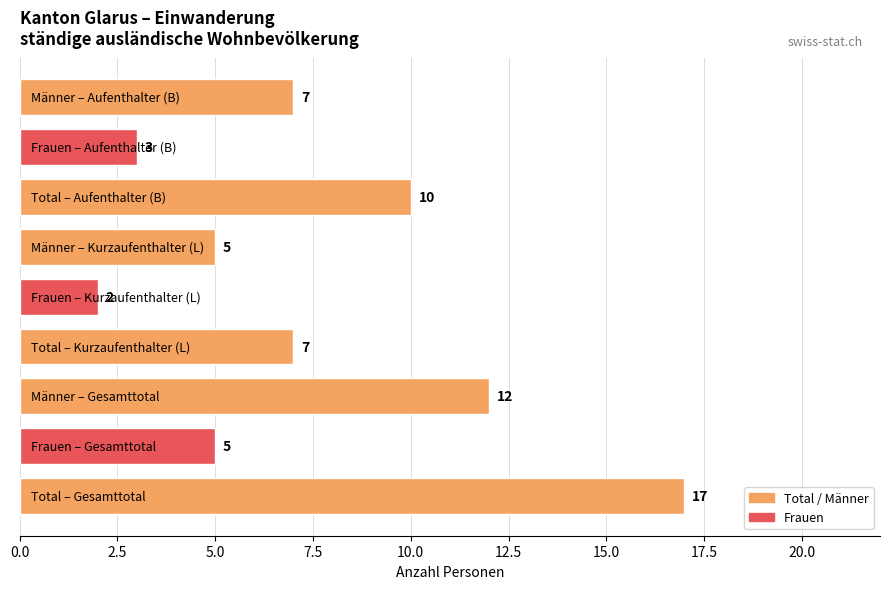

What is the highest value of the Frauen series?

5